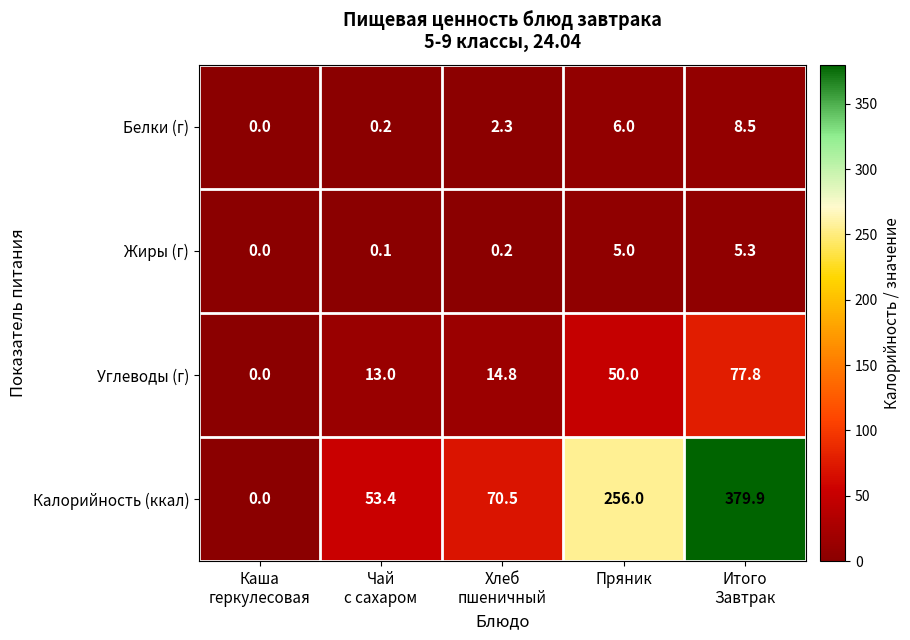

What is the maximum value for Углеводы (г)?

77.8